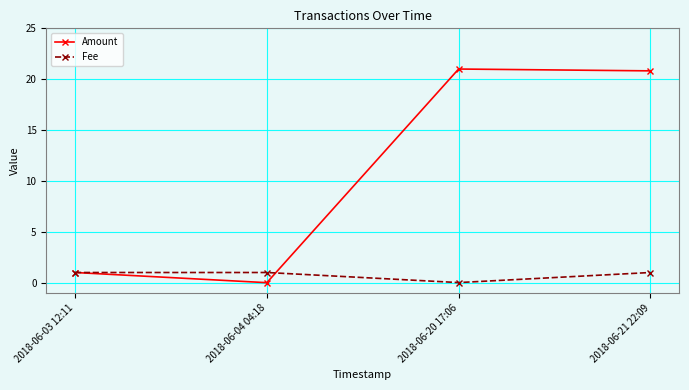

What is the total value across all series at 2018-06-04 04:18?

1.0